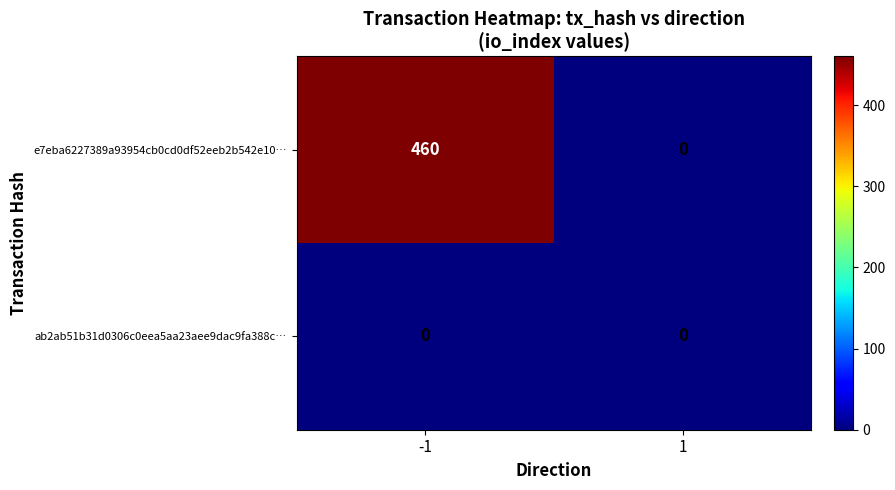

True or false: e7eba6227389a93954cb0cd0df52eeb2b542e10… has a value of -305 at 1.

False